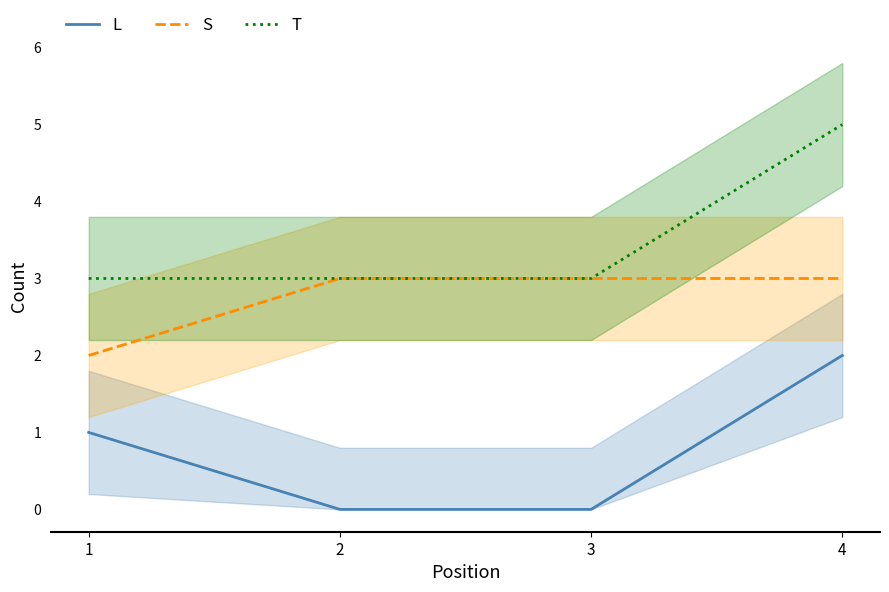

What is the total value across all series at 3?

6